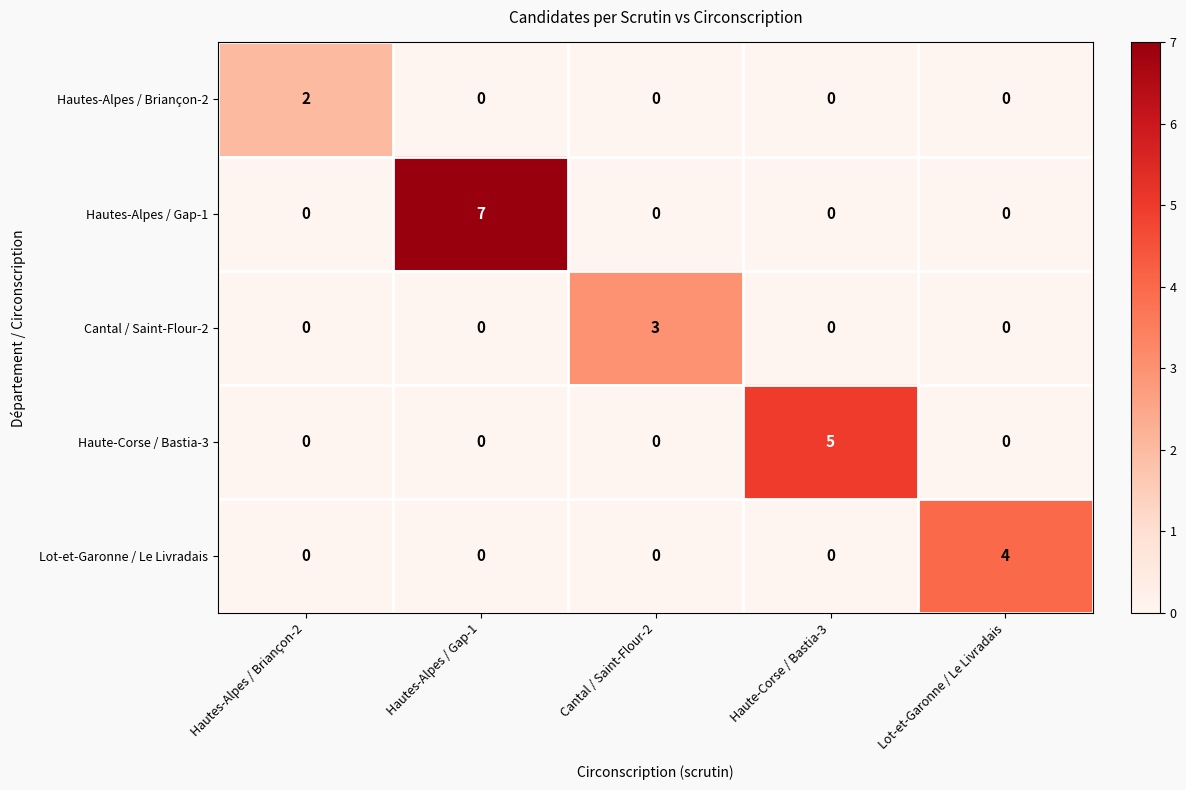

Reading left to right, extract all data points from this chart.

Hautes-Alpes / Briançon-2: Hautes-Alpes / Briançon-2=2	Hautes-Alpes / Gap-1=0	Cantal / Saint-Flour-2=0	Haute-Corse / Bastia-3=0	Lot-et-Garonne / Le Livradais=0
Hautes-Alpes / Gap-1: Hautes-Alpes / Briançon-2=0	Hautes-Alpes / Gap-1=7	Cantal / Saint-Flour-2=0	Haute-Corse / Bastia-3=0	Lot-et-Garonne / Le Livradais=0
Cantal / Saint-Flour-2: Hautes-Alpes / Briançon-2=0	Hautes-Alpes / Gap-1=0	Cantal / Saint-Flour-2=3	Haute-Corse / Bastia-3=0	Lot-et-Garonne / Le Livradais=0
Haute-Corse / Bastia-3: Hautes-Alpes / Briançon-2=0	Hautes-Alpes / Gap-1=0	Cantal / Saint-Flour-2=0	Haute-Corse / Bastia-3=5	Lot-et-Garonne / Le Livradais=0
Lot-et-Garonne / Le Livradais: Hautes-Alpes / Briançon-2=0	Hautes-Alpes / Gap-1=0	Cantal / Saint-Flour-2=0	Haute-Corse / Bastia-3=0	Lot-et-Garonne / Le Livradais=4